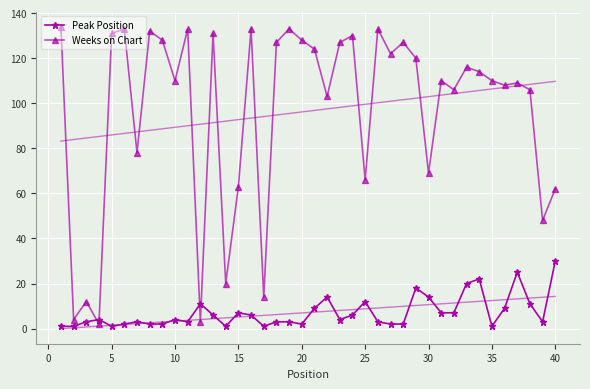

Is it true that Weeks on Chart equals 3 at 10?

False